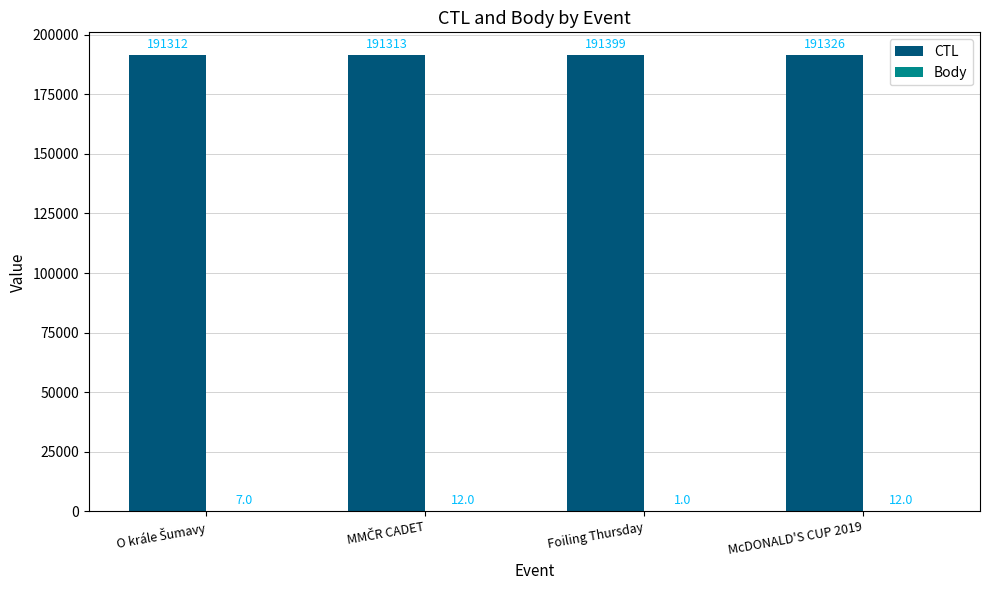

Which category has the highest value across all series?

Foiling Thursday